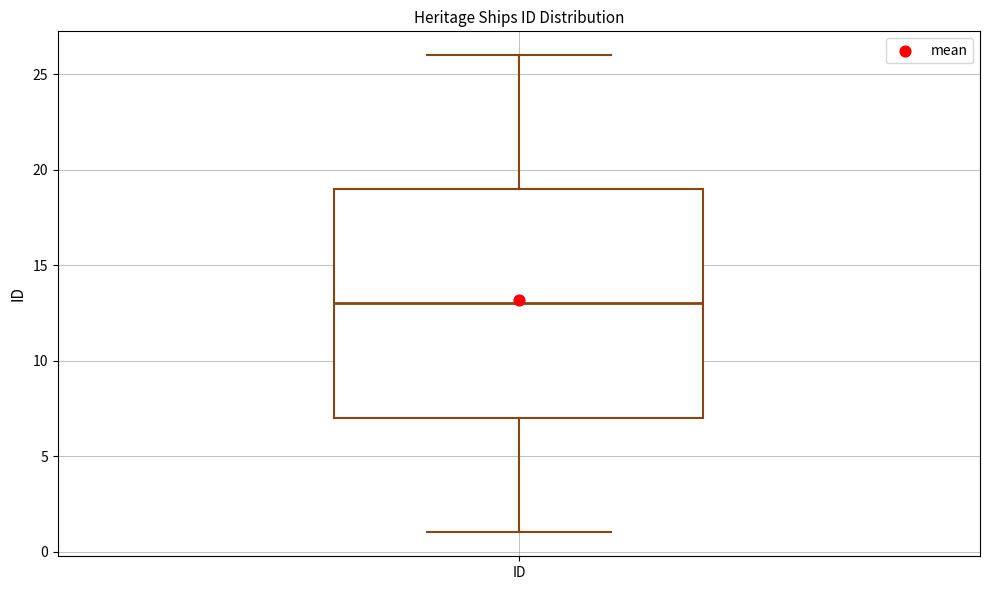

Where is the upper edge of the box for ID on the y-axis? The values are not printed on the chart, so give them approximately, as read against the axis.

19